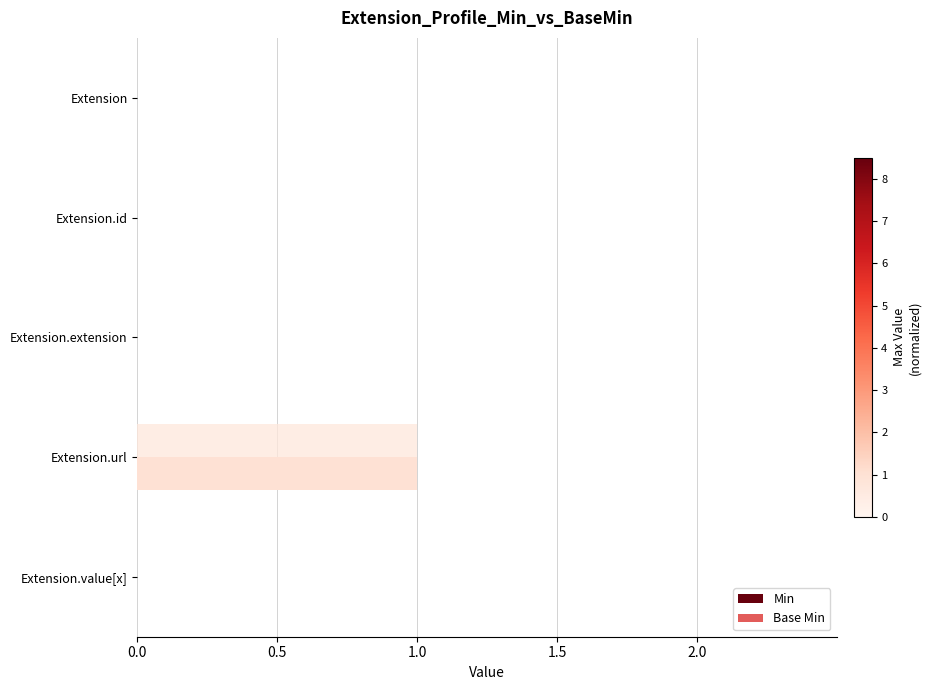

What position from the right is Extension.value[x]?

1